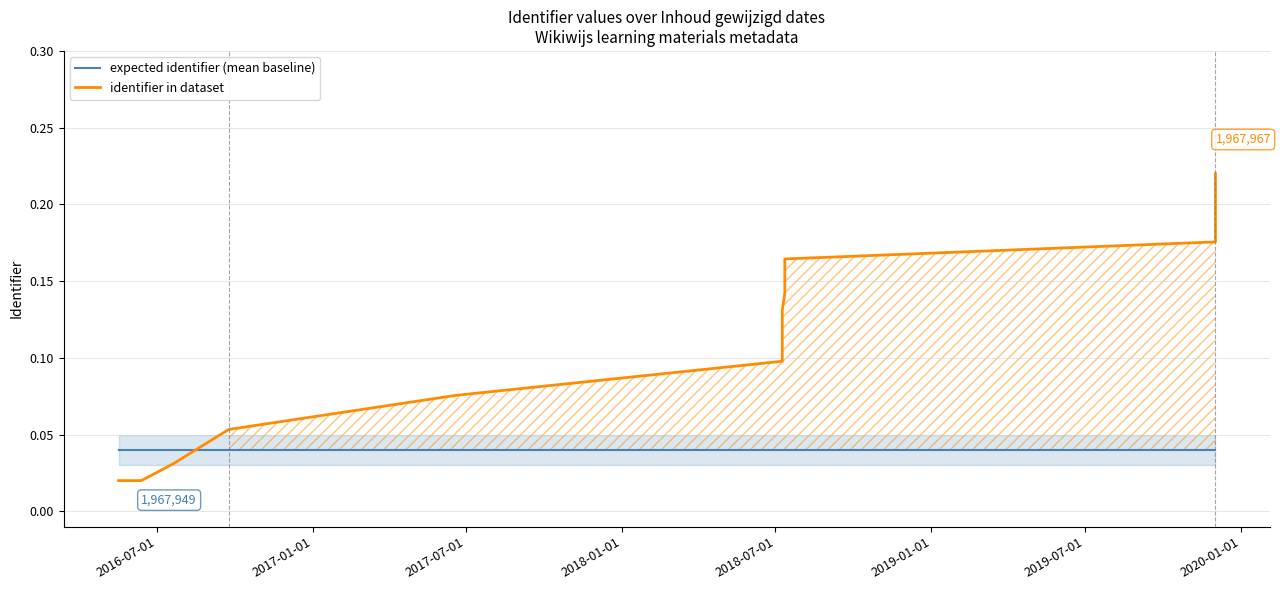

What are all the series names shown in the legend?

expected identifier (mean baseline), identifier in dataset